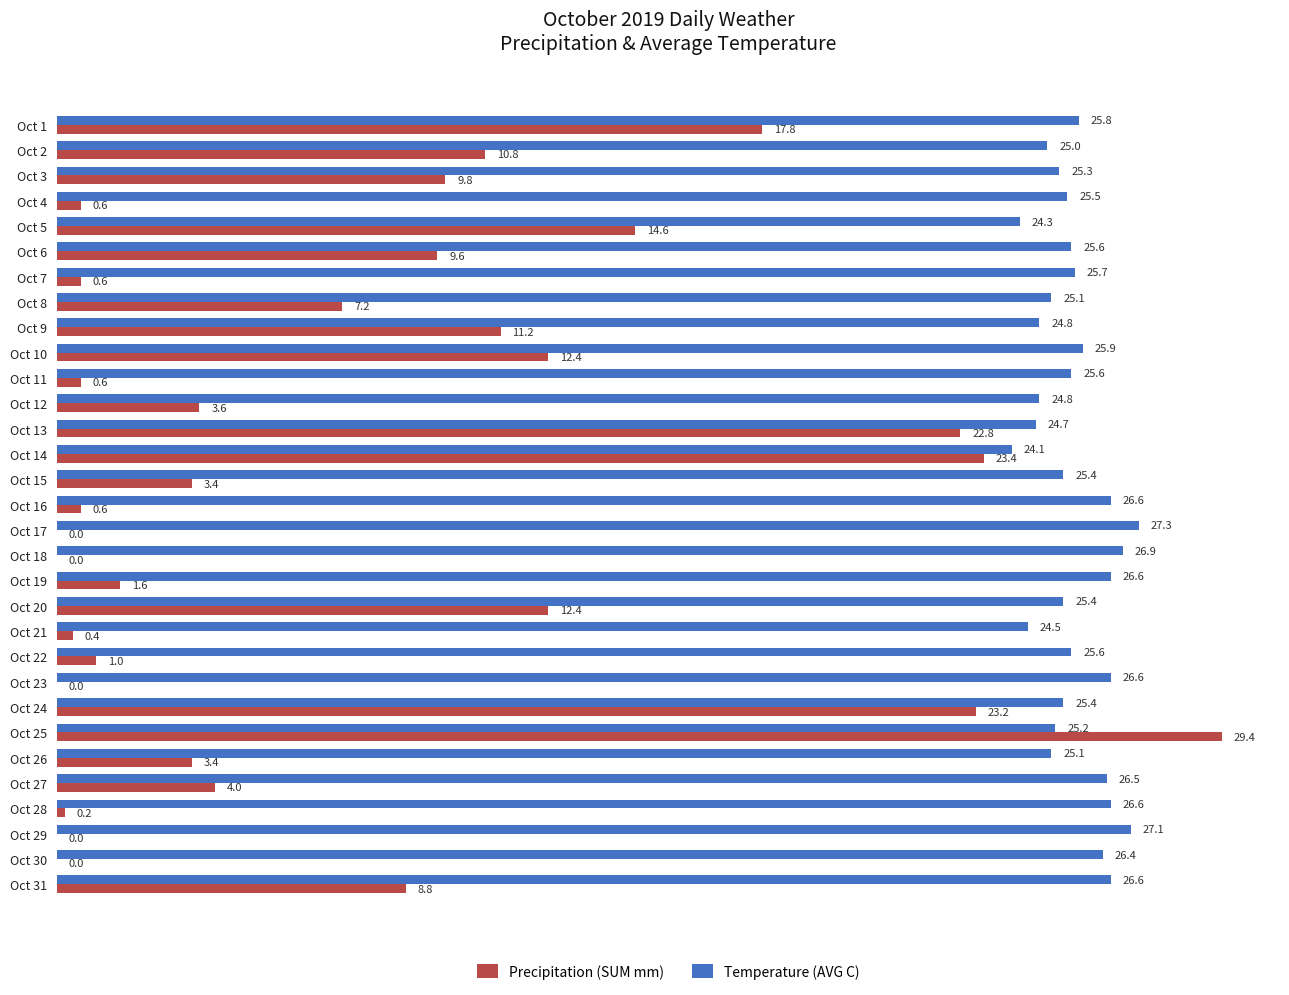

What is the sum of all Temperature (AVG C) values?

796.0